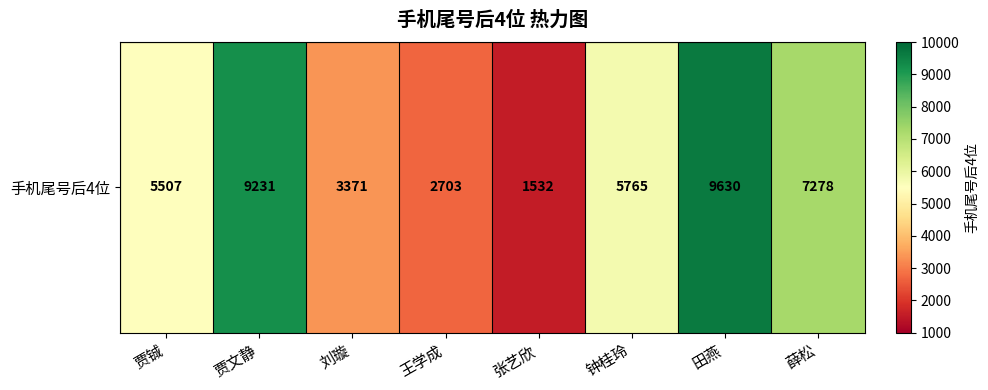

How many values are below 5765?

4